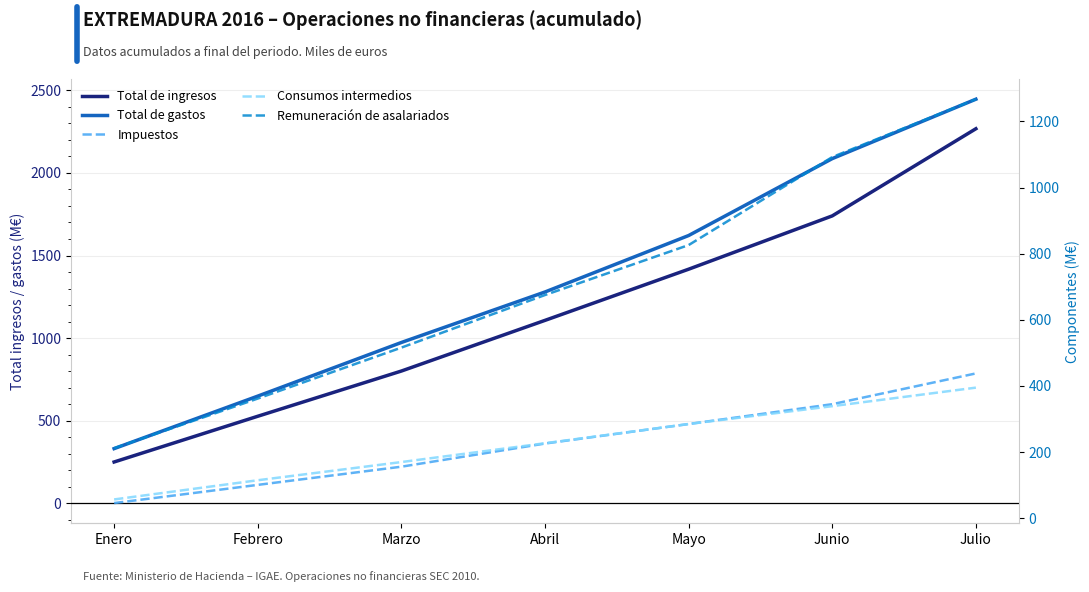

At how many categories does at least one series exceed 168?

7